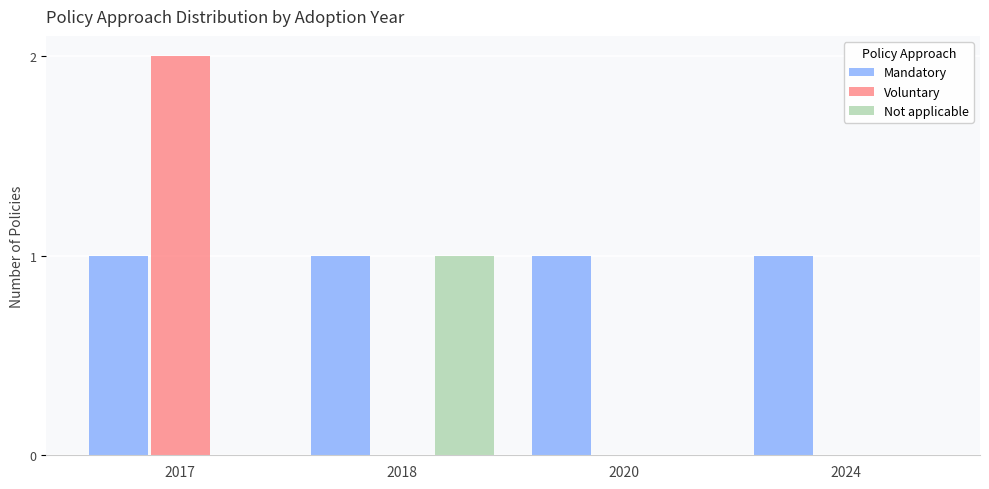

What is the sum of all Mandatory values?

4